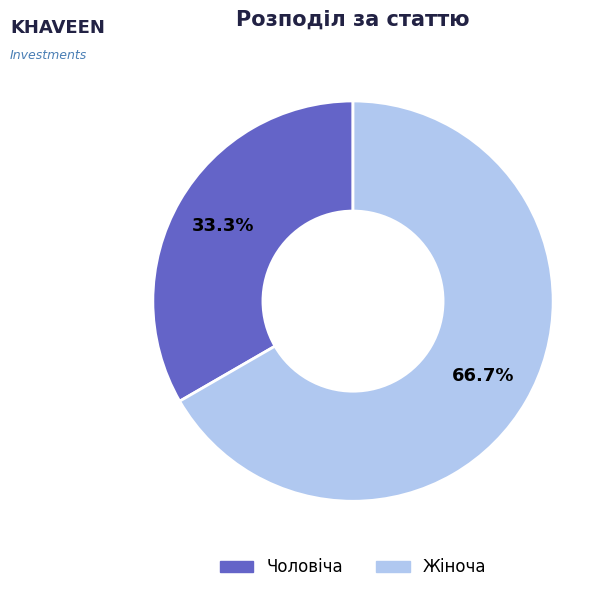

The Чоловіча slice represents 40% of the pie. True or false?

False